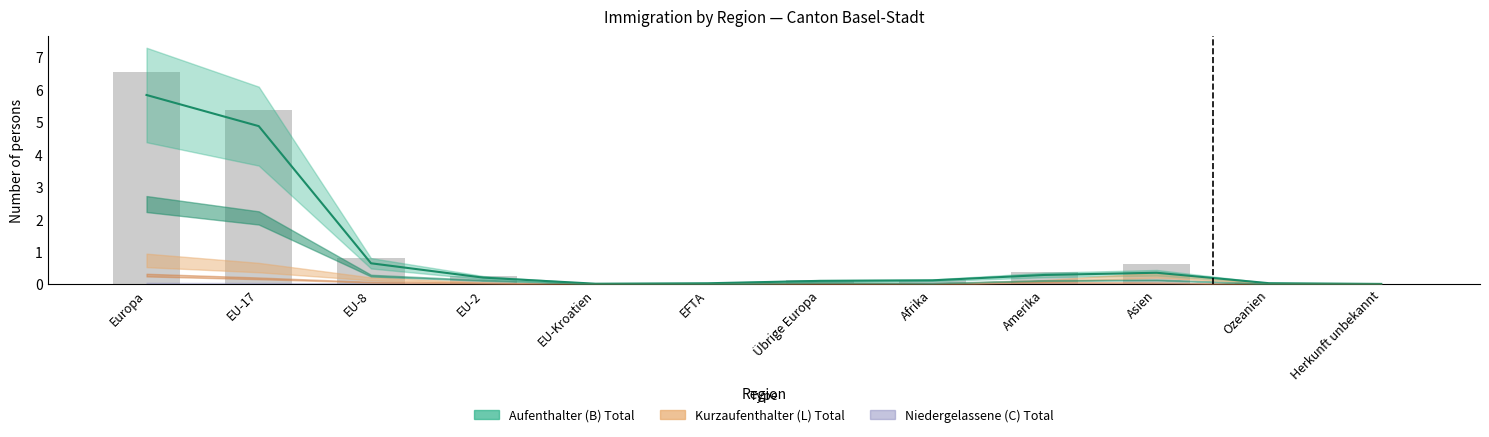

Reading left to right, list all the values displayed in this chart.

Europa=6.5	EU-17=5.4	EU-8=0.8	EU-2=0.2	EU-Kroatien=0.0	EFTA=0.0	Übrige Europa=0.1	Afrika=0.1	Amerika=0.4	Asien=0.6	Ozeanien=0.0	Herkunft unbekannt=0.0